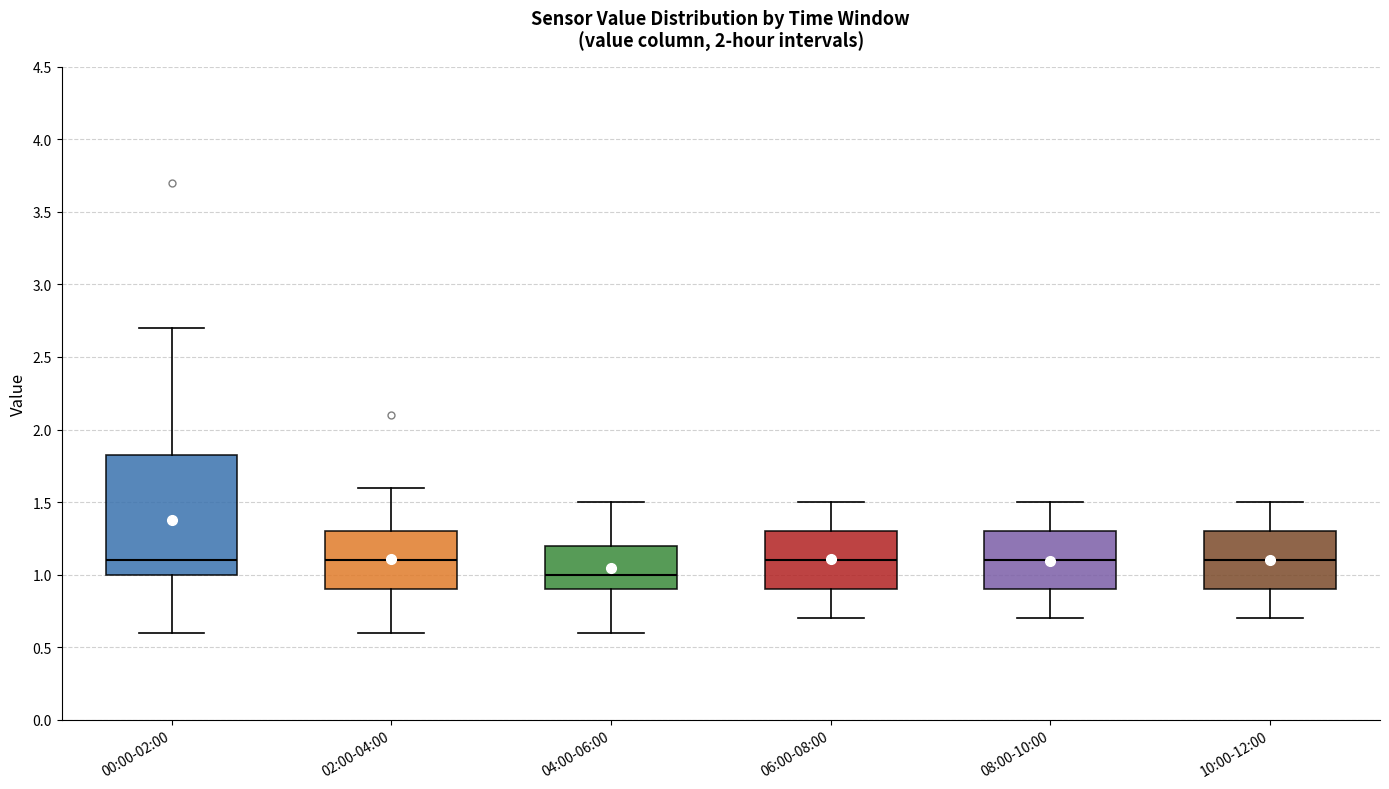

Reading left to right, transcribe this box plot: for each box, give where its median line is, the range the box spans, and where its two whiskers end, as read against the y-axis. The values are not printed on the chart, so give them approximately, as read against the axis.

00:00-02:00: median 1.10, box 1.00 to 1.85, whiskers 0.60 to 2.70
02:00-04:00: median 1.10, box 0.90 to 1.30, whiskers 0.60 to 1.60
04:00-06:00: median 1.00, box 0.90 to 1.20, whiskers 0.60 to 1.50
06:00-08:00: median 1.10, box 0.90 to 1.30, whiskers 0.70 to 1.50
08:00-10:00: median 1.10, box 0.90 to 1.30, whiskers 0.70 to 1.50
10:00-12:00: median 1.10, box 0.90 to 1.30, whiskers 0.70 to 1.50